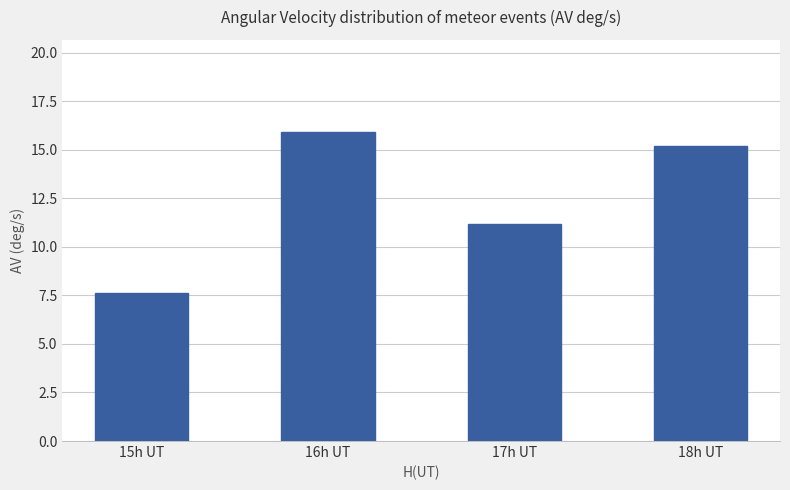

Reading left to right, what are all the values shown in this chart?

15h UT=7.6	16h UT=15.9	17h UT=11.2	18h UT=15.2